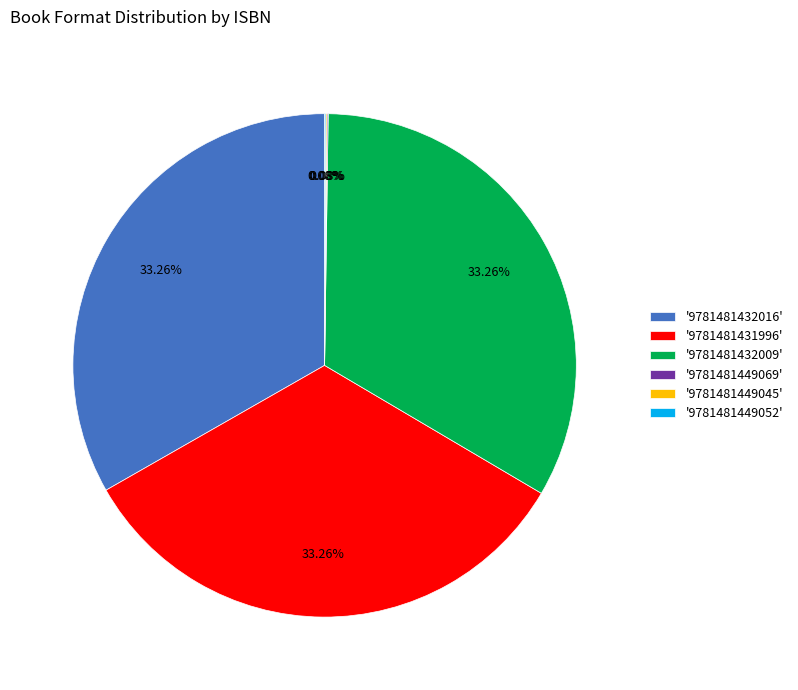

Is there any slice that represents more than half of the pie?

No